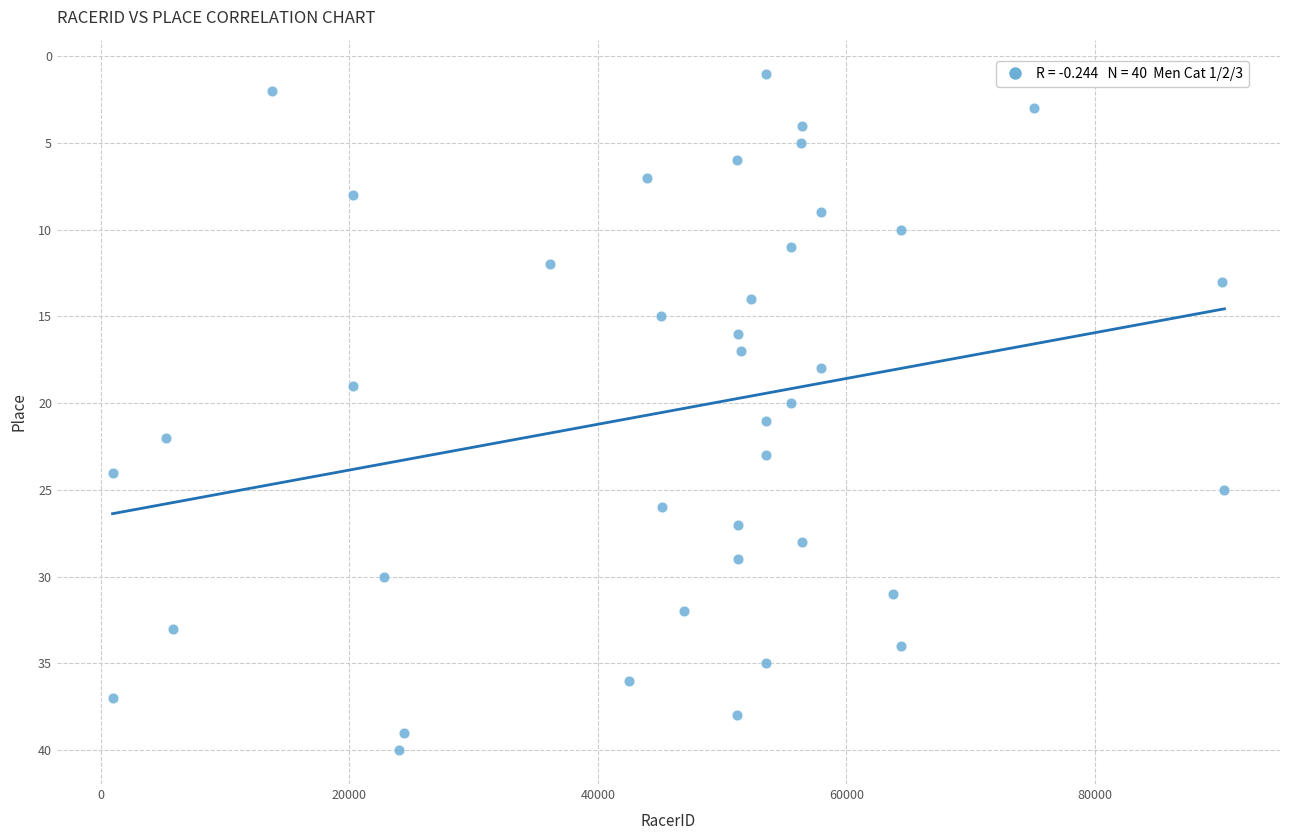

What is the range of Y values (max minus min)?

39